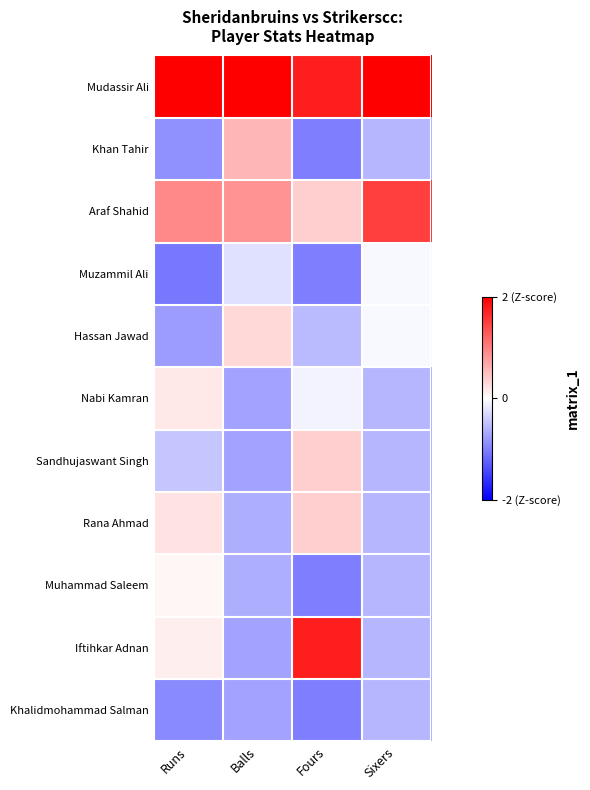

Reading left to right, what are all the values shown in this chart?

Mudassir Ali: Runs=2.5	Balls=2.6	Fours=1.8	Sixers=2.5
Khan Tahir: Runs=-0.9	Balls=0.6	Fours=-1.0	Sixers=-0.6
Araf Shahid: Runs=0.9	Balls=0.8	Fours=0.4	Sixers=1.5
Muzammil Ali: Runs=-1.1	Balls=-0.2	Fours=-1.0	Sixers=-0.0
Hassan Jawad: Runs=-0.8	Balls=0.3	Fours=-0.5	Sixers=-0.0
Nabi Kamran: Runs=0.2	Balls=-0.7	Fours=-0.1	Sixers=-0.6
Sandhujaswant Singh: Runs=-0.4	Balls=-0.7	Fours=0.4	Sixers=-0.6
Rana Ahmad: Runs=0.2	Balls=-0.6	Fours=0.4	Sixers=-0.6
Muhammad Saleem: Runs=0.1	Balls=-0.6	Fours=-1.0	Sixers=-0.6
Iftihkar Adnan: Runs=0.1	Balls=-0.7	Fours=1.8	Sixers=-0.6
Khalidmohammad Salman: Runs=-0.9	Balls=-0.7	Fours=-1.0	Sixers=-0.6